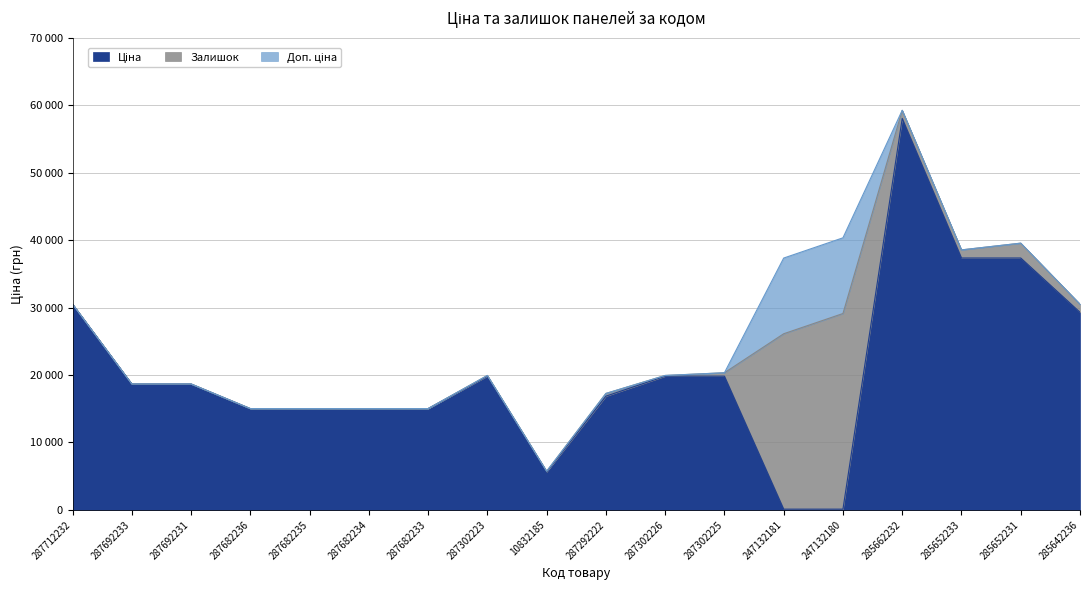

Does the chart display data point markers on the line(s)?

No